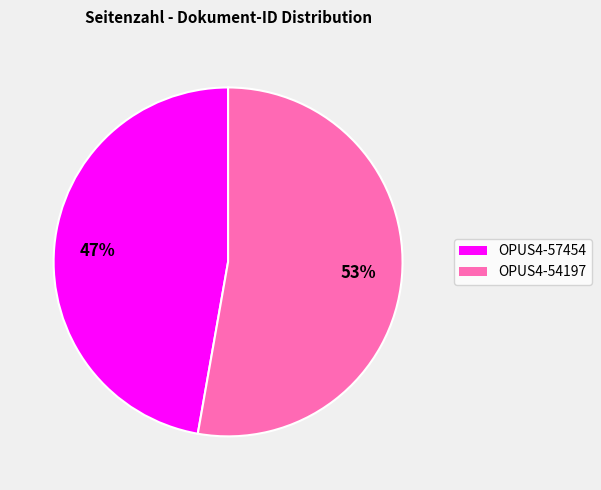

Approximately how many times larger is the value at OPUS4-57454 compared to OPUS4-54197?

0.9